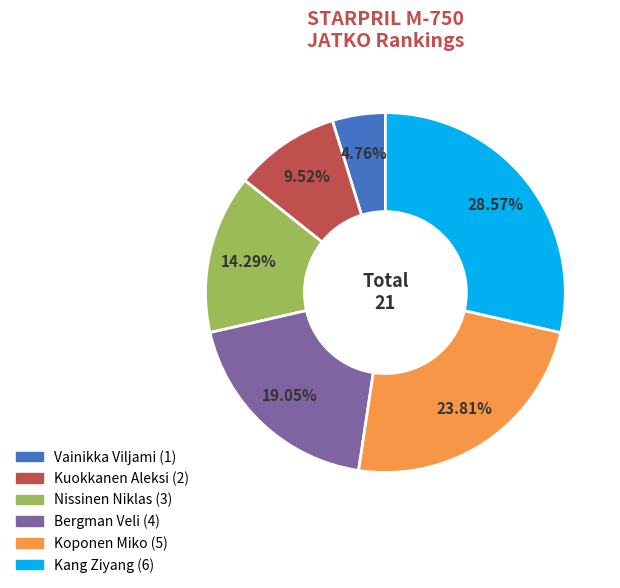

Does any single category account for the majority?

No